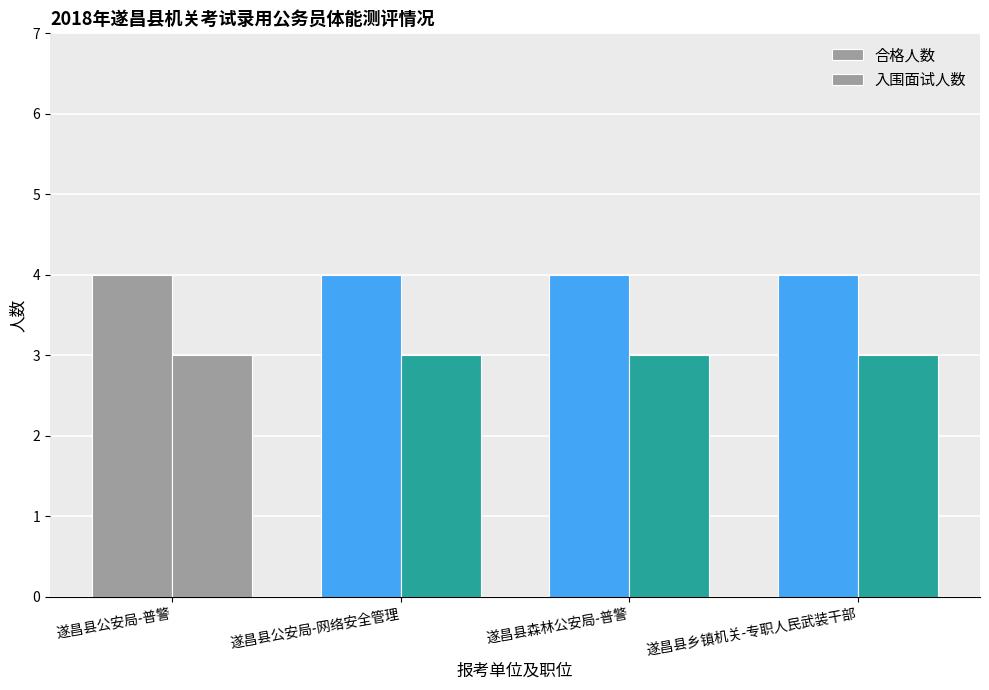

What is the approximate value of 合格人数 at 遂昌县公安局-网络安全管理?

4